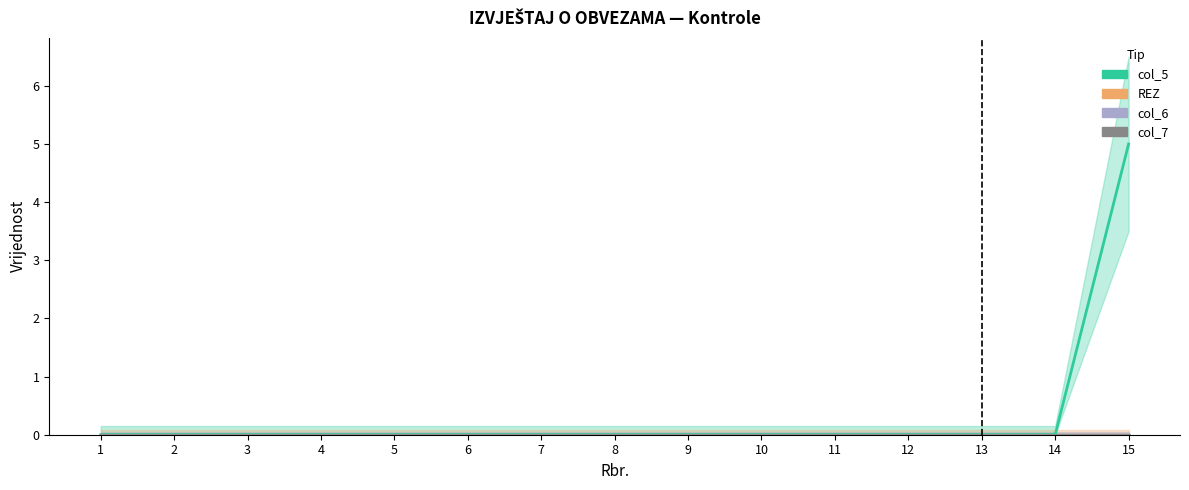

True or false: col_7 and REZ intersect in this chart.

False